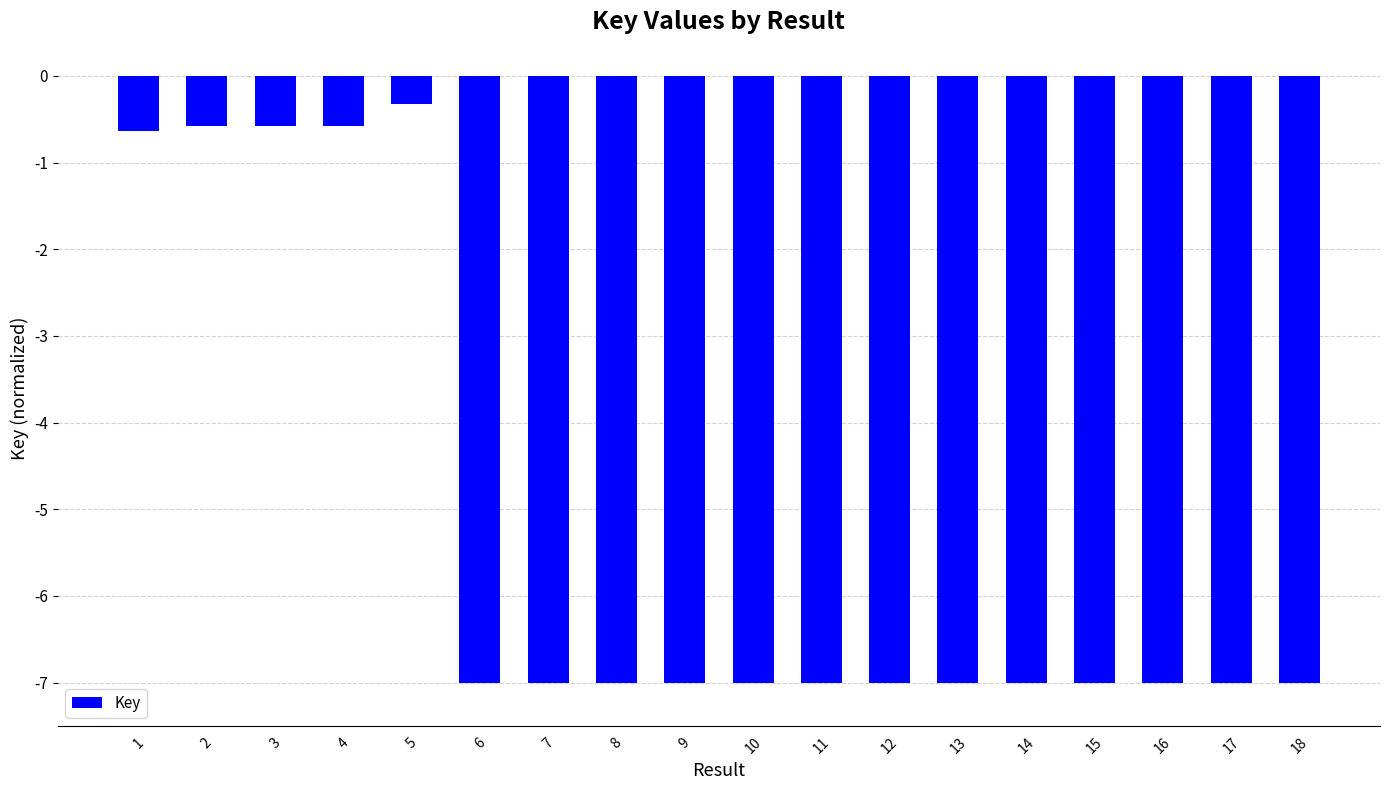

What is the maximum value shown in the chart?

-0.3